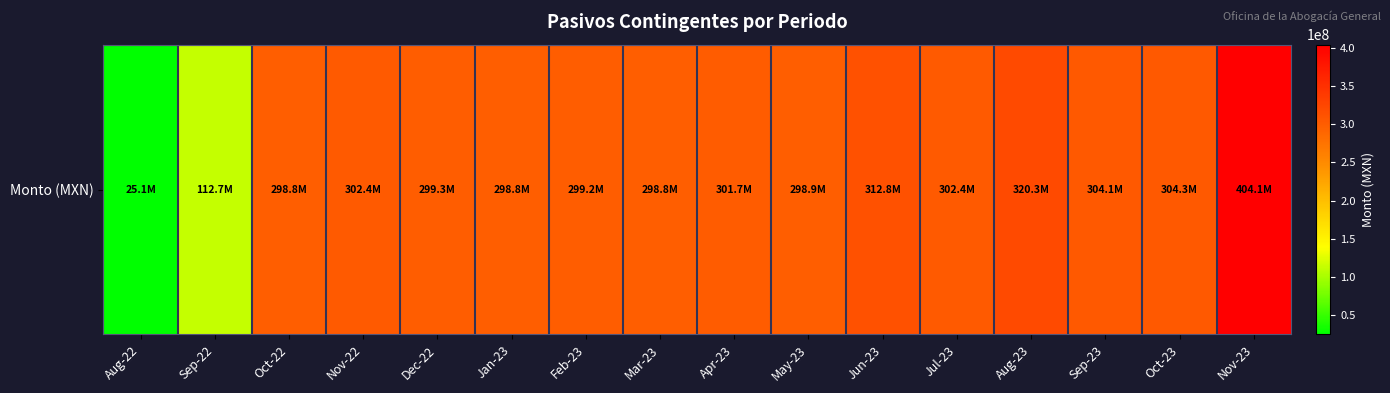

How many data points does each series have?

16